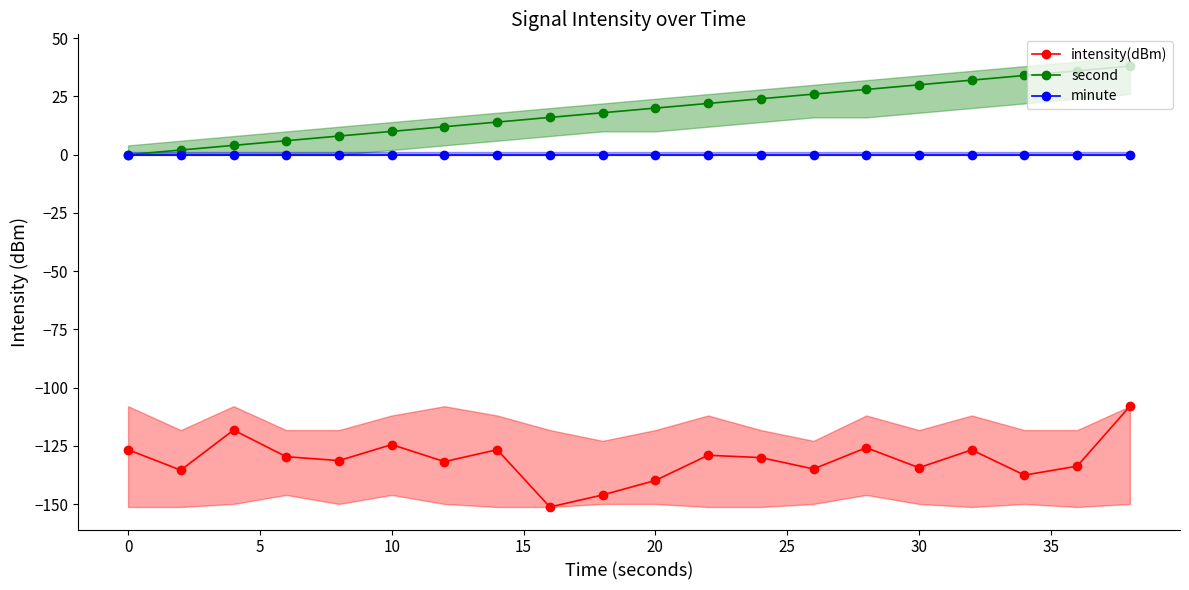

What is the difference between the highest and lowest values at 15?

139.3